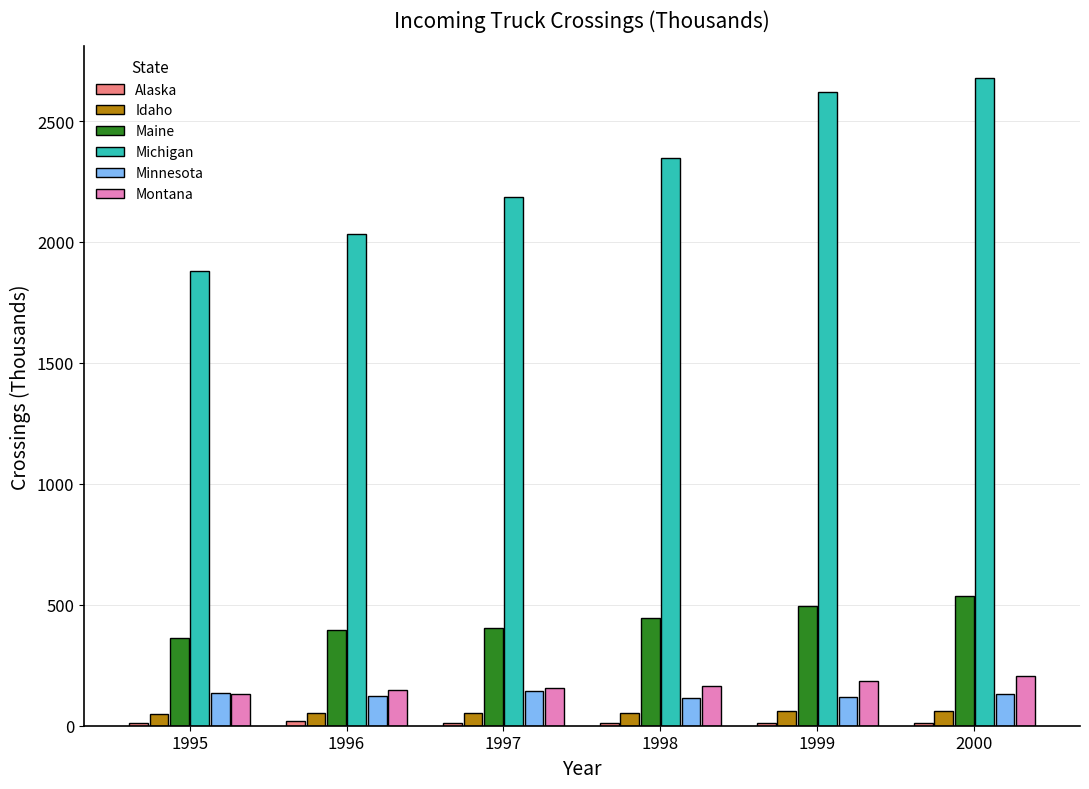

What is the sum of all Michigan values?

13743